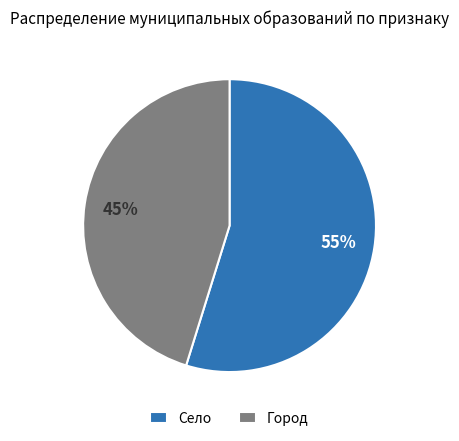

Is there a majority slice in this chart?

Yes